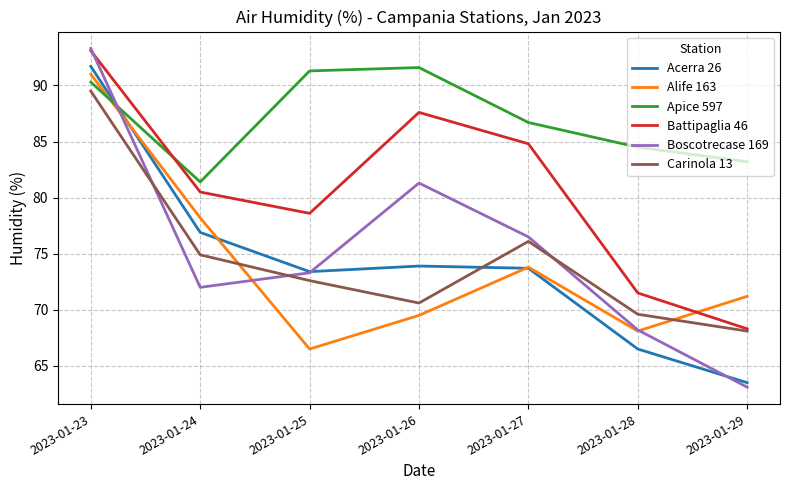

Which series has the largest range (max minus min)?

Boscotrecase 169